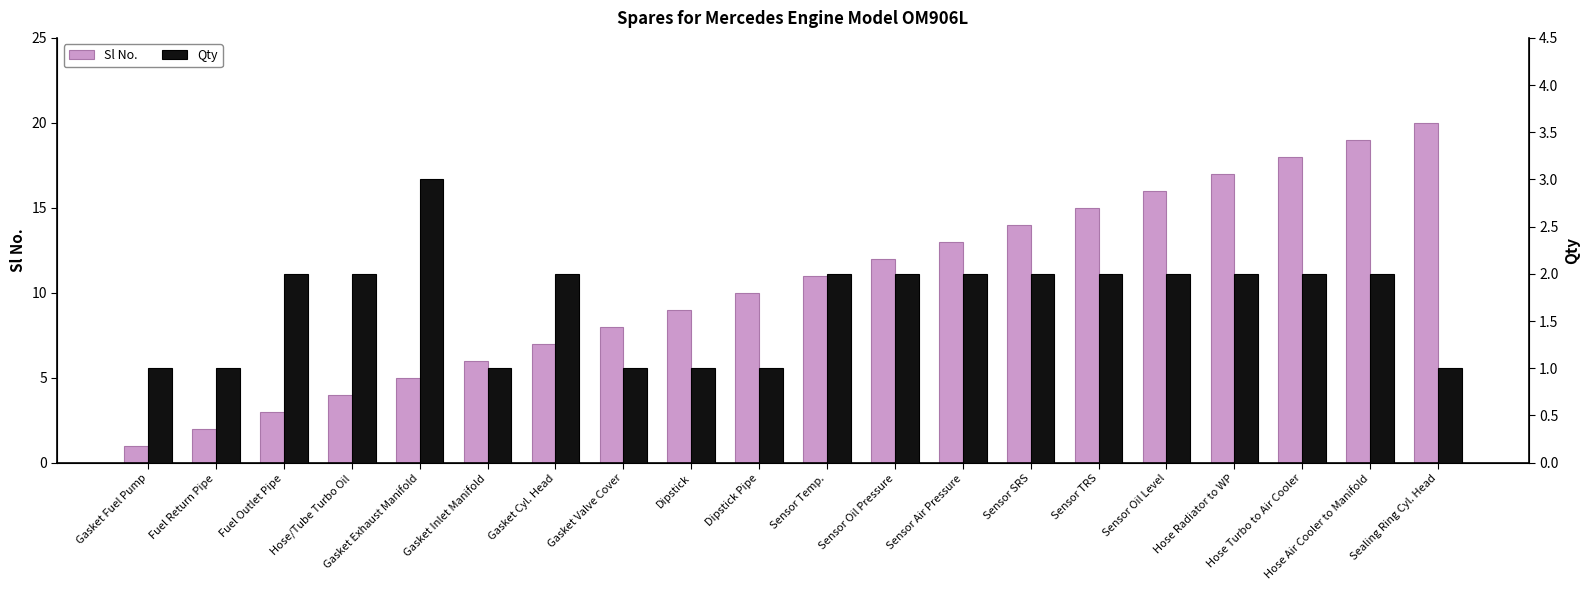

What is the label of the 10th bar from the right?

Sensor Temp.